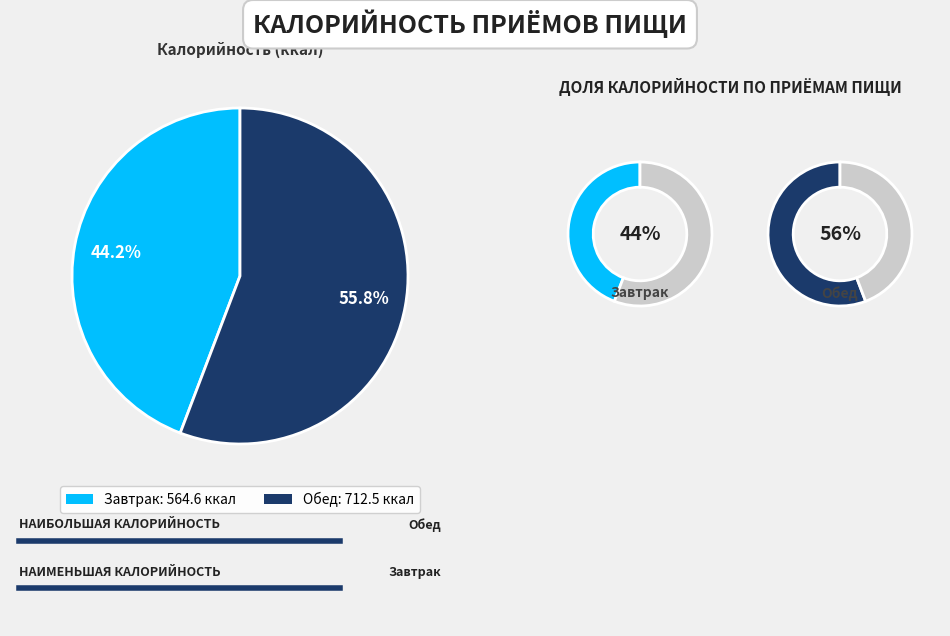

True or false: Завтрак accounts for 39% of the total.

False